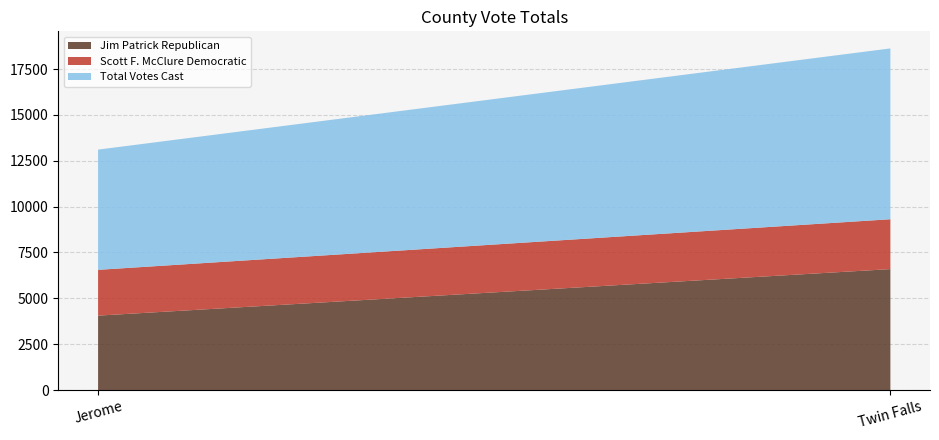

Which category has the highest value in the Scott F. McClure Democratic series?

Twin Falls